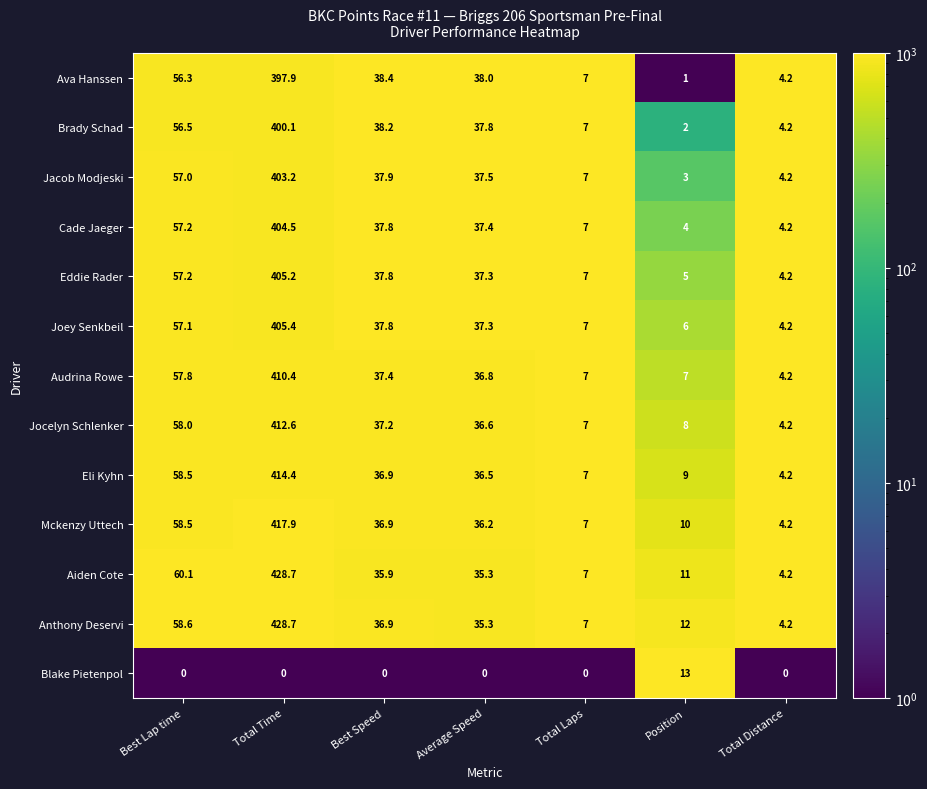

Rank the categories by Eddie Rader value from highest to lowest.

Total Time, Best Lap time, Best Speed, Average Speed, Total Laps, Position, Total Distance